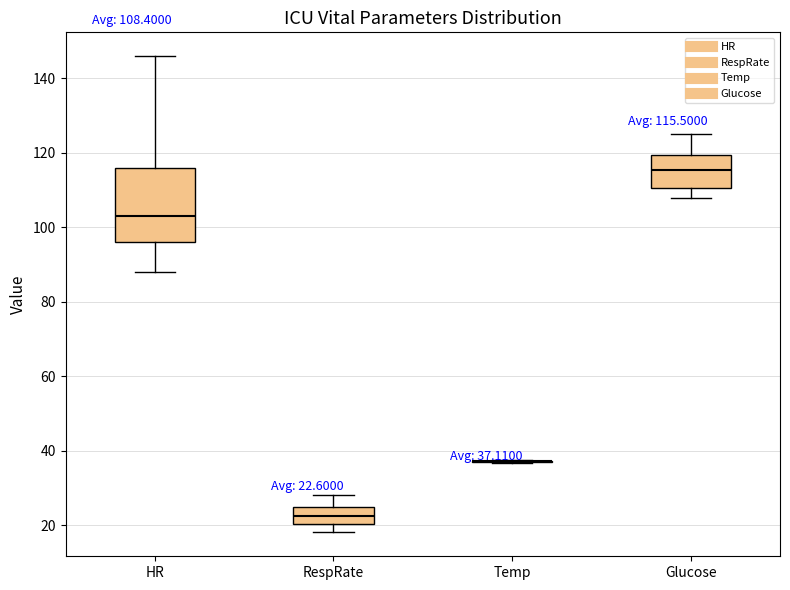

Comparing the boxes themselves (not the whiskers), which one is the tallest?

HR